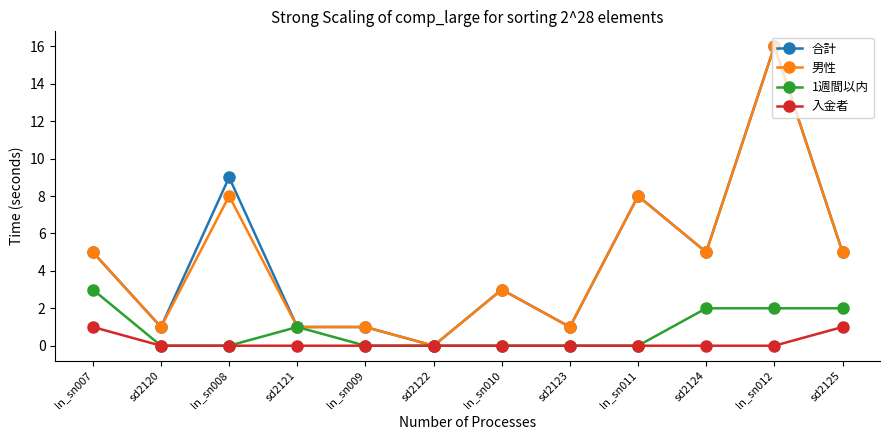

At which label is 合計 closest to 8?

ln_sn011